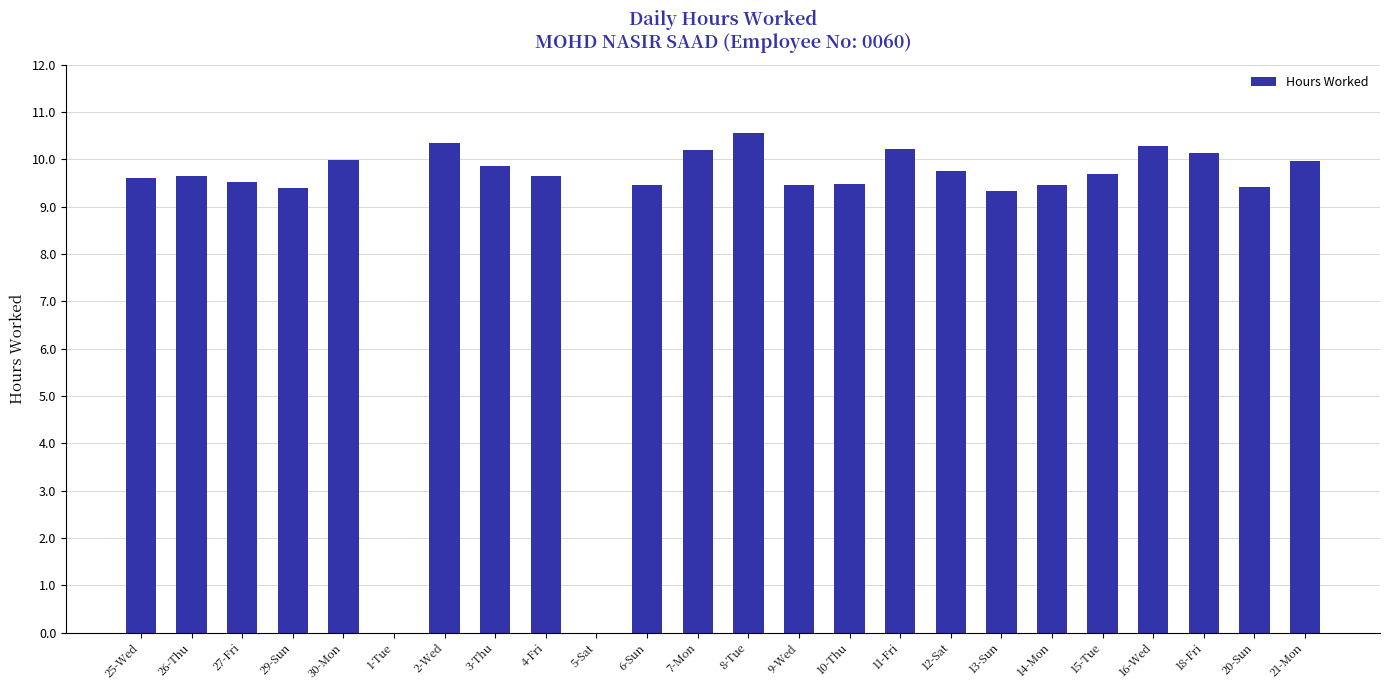

Count the number of data series in this chart.

1